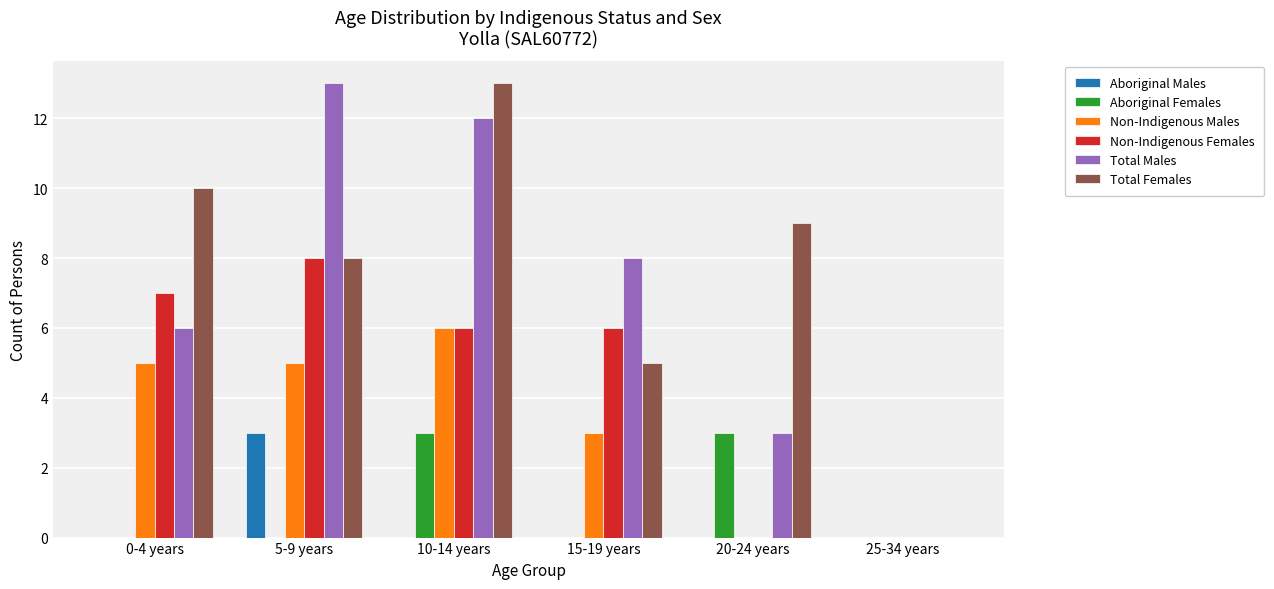

Reading right to left, what are all the values shown in this chart?

Aboriginal Males: 0	0	0	0	3	0
Aboriginal Females: 0	3	0	3	0	0
Non-Indigenous Males: 0	0	3	6	5	5
Non-Indigenous Females: 0	0	6	6	8	7
Total Males: 0	3	8	12	13	6
Total Females: 0	9	5	13	8	10